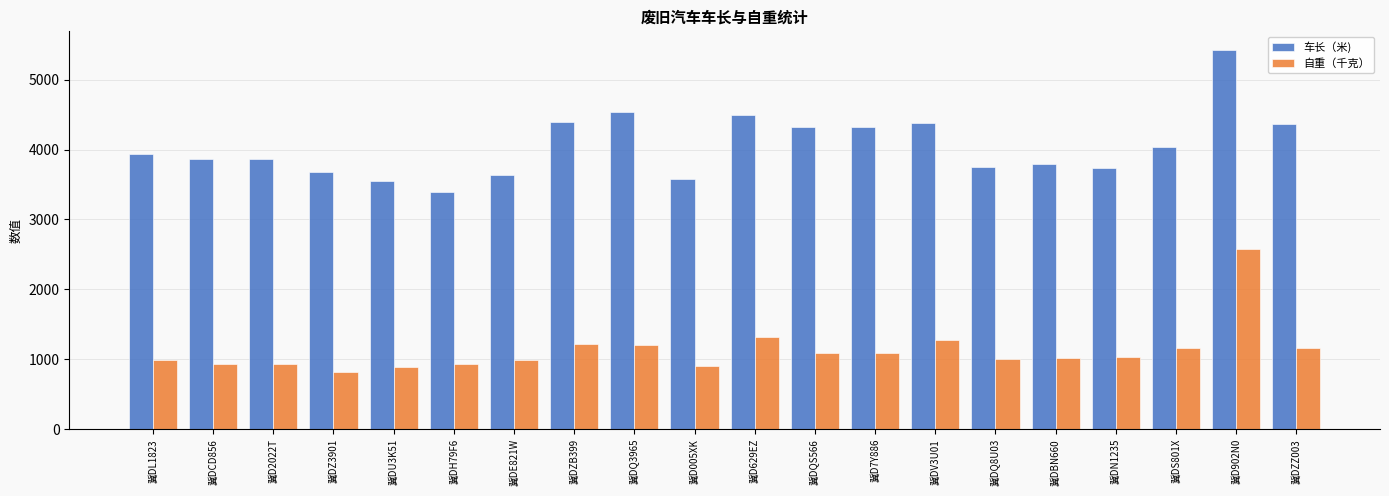

Where does the 自重（千克） series first go above 1030?

冀DZB399